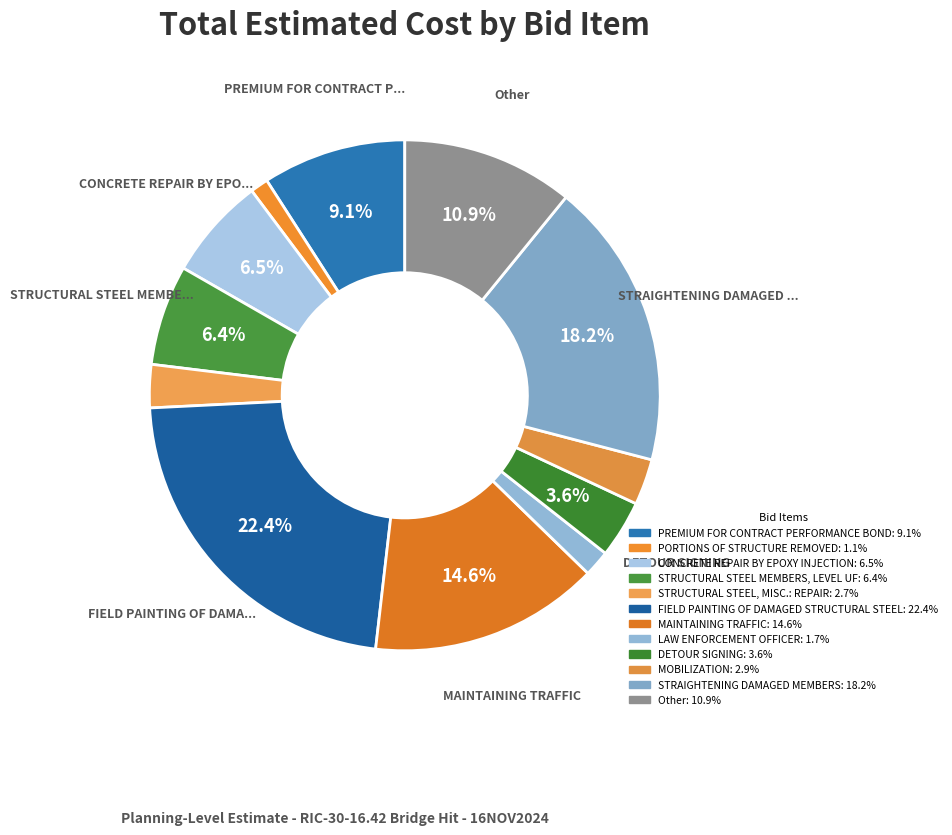

How many slices are in this pie chart?

12